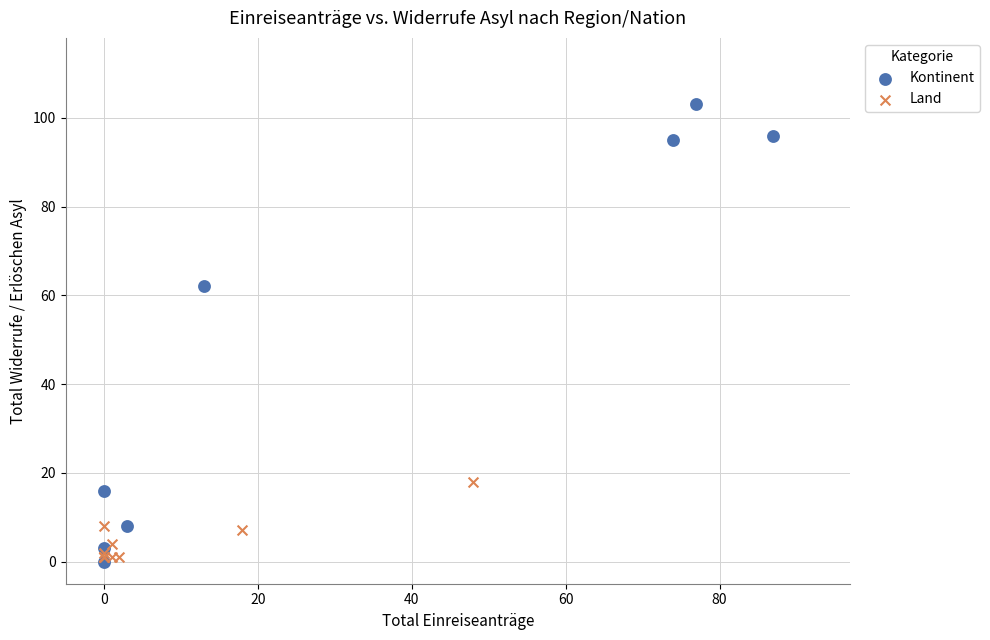

Which series contains the highest Y value?

Kontinent